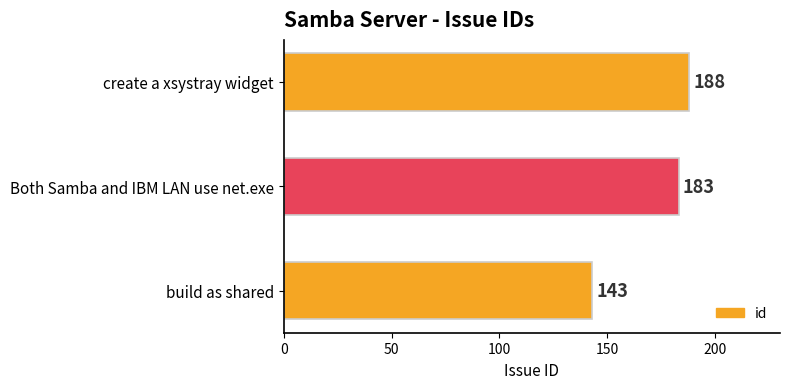

The chart shows a value of 67 at build as shared. True or false?

False